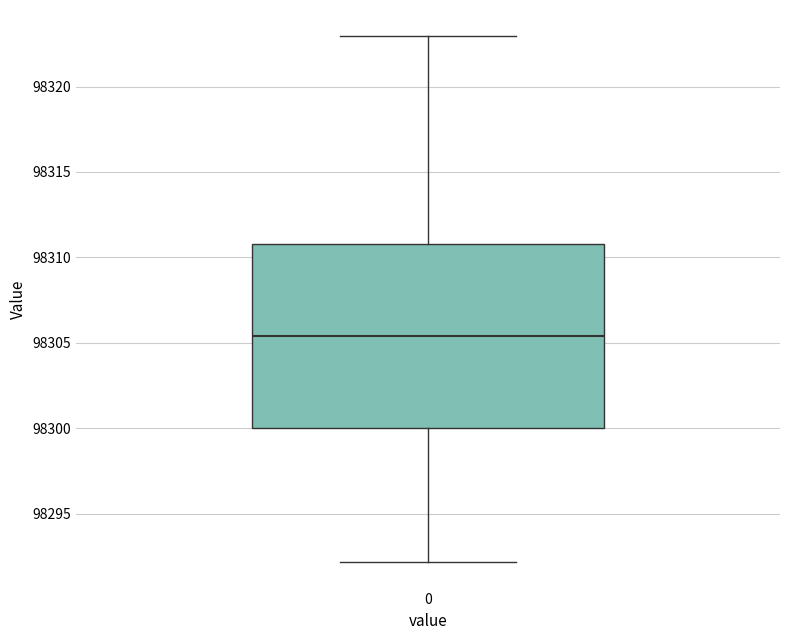

Where does the median line of the box at x = 0 sit on the y-axis? The values are not printed on the chart, so give them approximately, as read against the axis.

98305.5